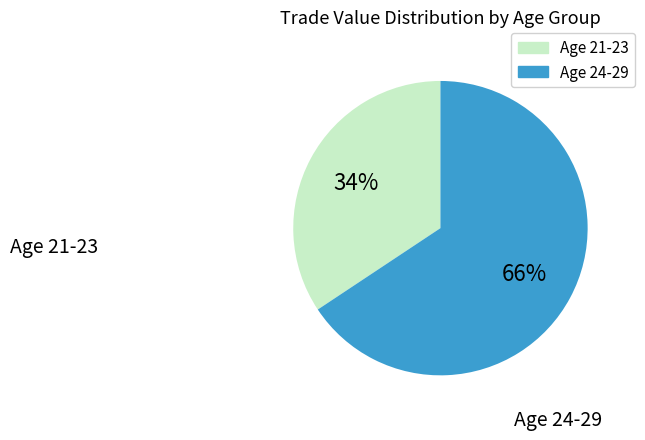

How many slices are in this pie chart?

2